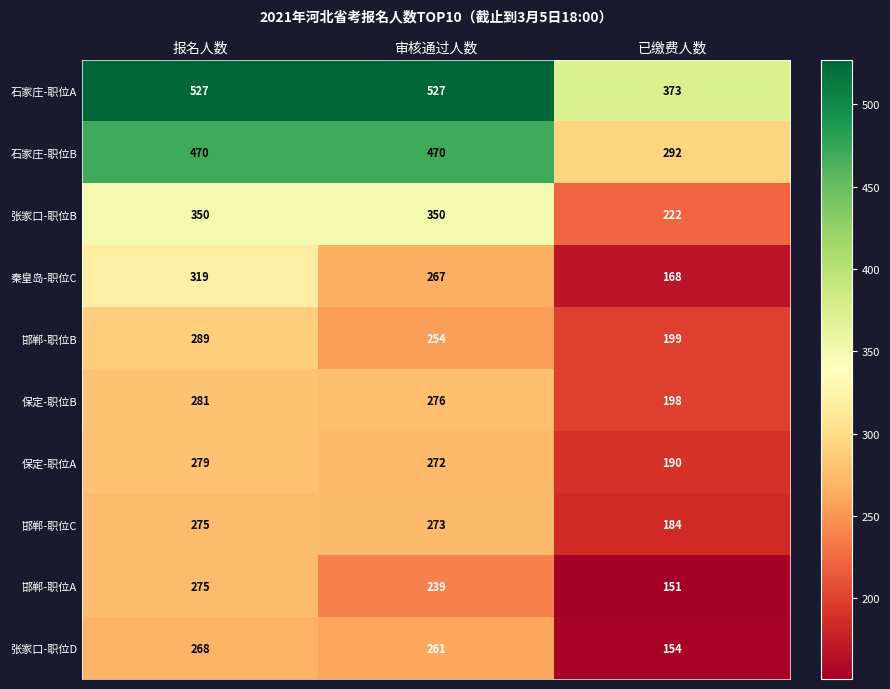

What is the difference between the second highest and minimum values in the 秦皇岛-职位C series?

99